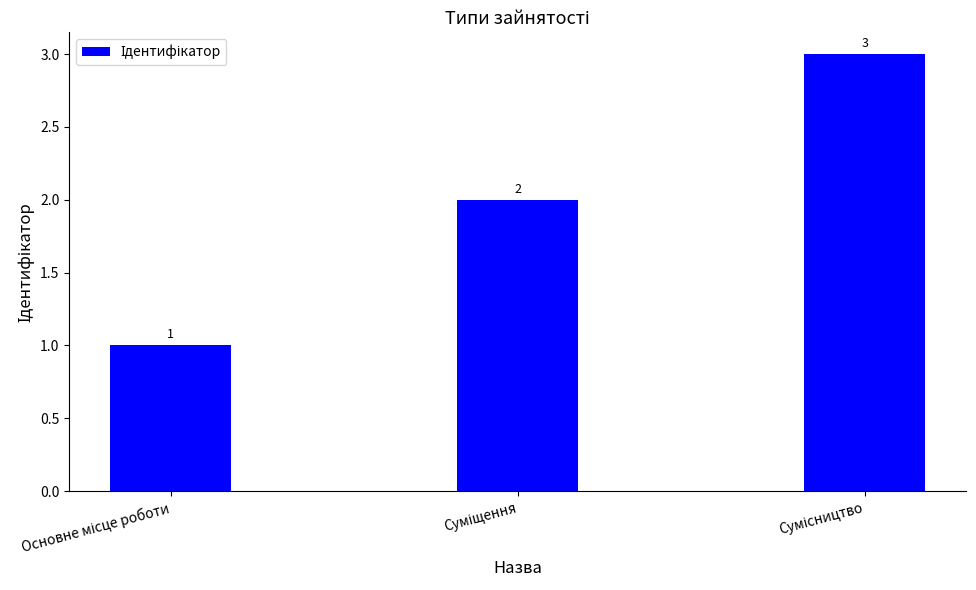

What is the value of the 3rd bar from the left?

3